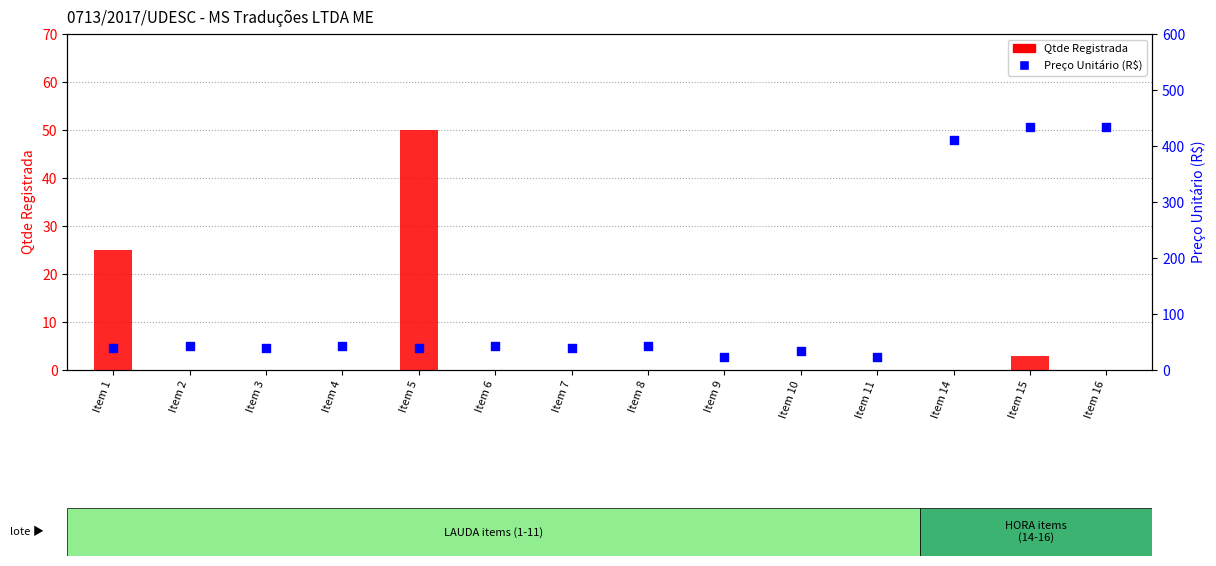

At which category is the sum across all series the highest?

Item 15